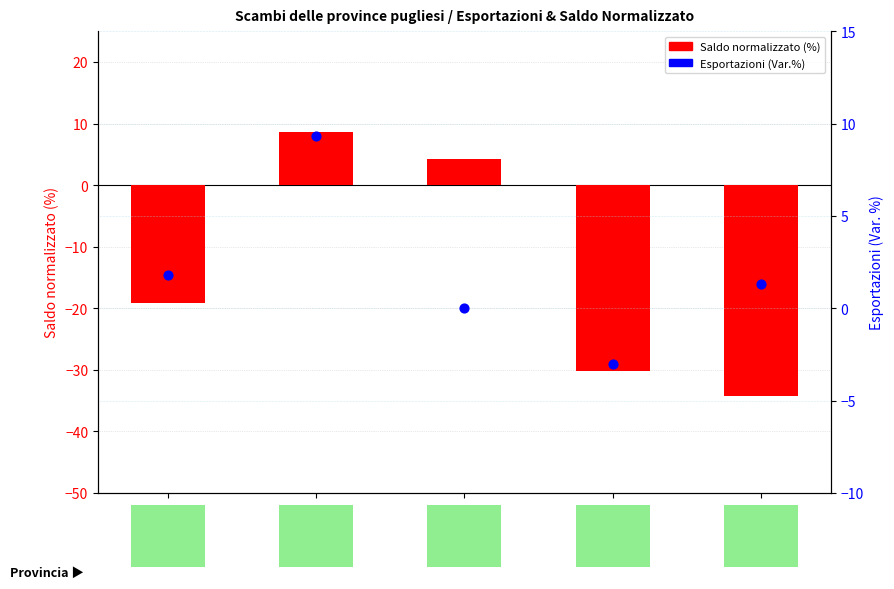

What is the total value across all series at FOGGIA?

-17.3